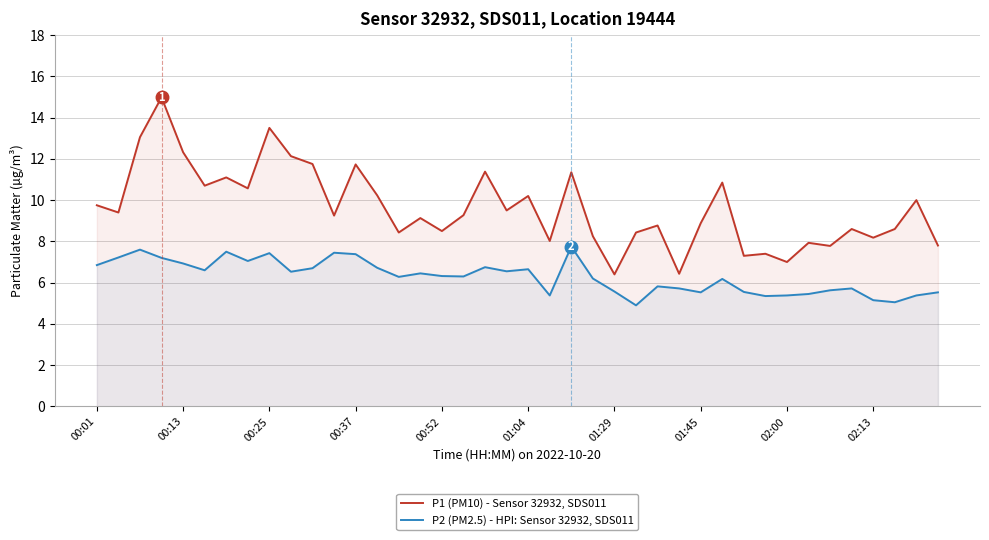

What is the value of the P1 (PM10) - Sensor 32932, SDS011 point at the 10th from the left?

12.1